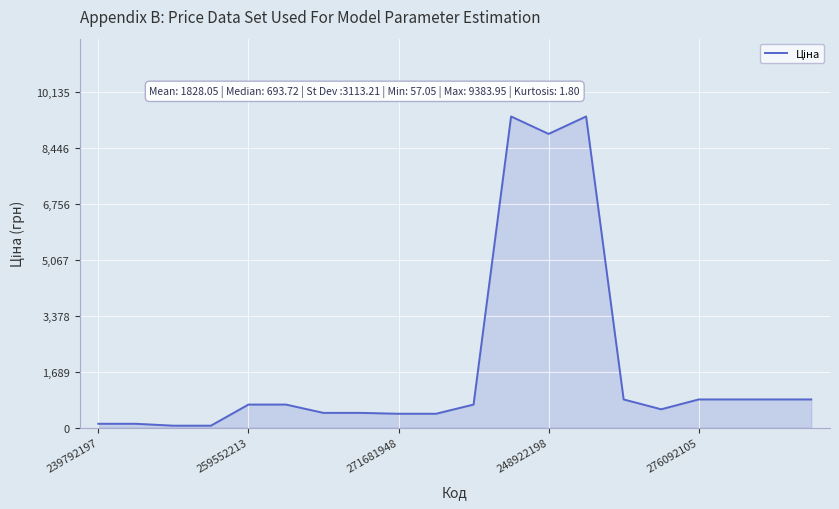

What is the difference between the maximum and minimum values?

9326.9